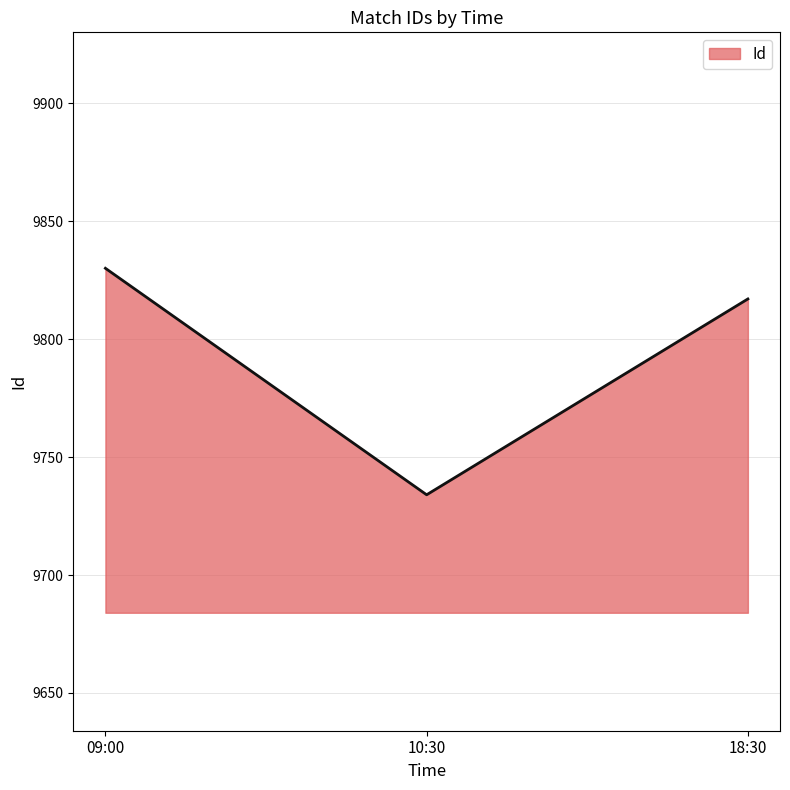

What is the average value?

9794